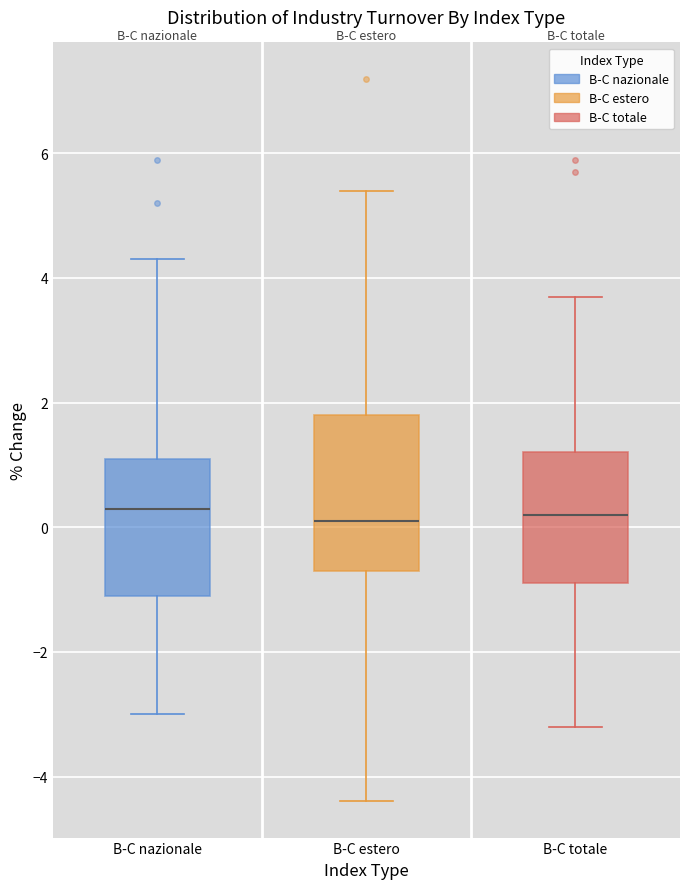

Reading left to right, transcribe this box plot: for each box, give where its median line is, the range the box spans, and where its two whiskers end, as read against the y-axis. The values are not printed on the chart, so give them approximately, as read against the axis.

B-C nazionale: median 0.4, box -1.0 to 1.2, whiskers -3.0 to 4.4
B-C estero: median 0.2, box -0.6 to 1.8, whiskers -4.4 to 5.4
B-C totale: median 0.2, box -0.8 to 1.2, whiskers -3.2 to 3.8